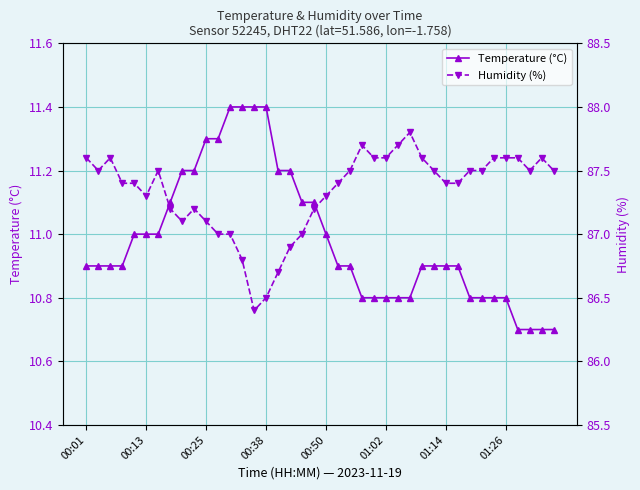

Which series has the widest spread of values?

Humidity (%)